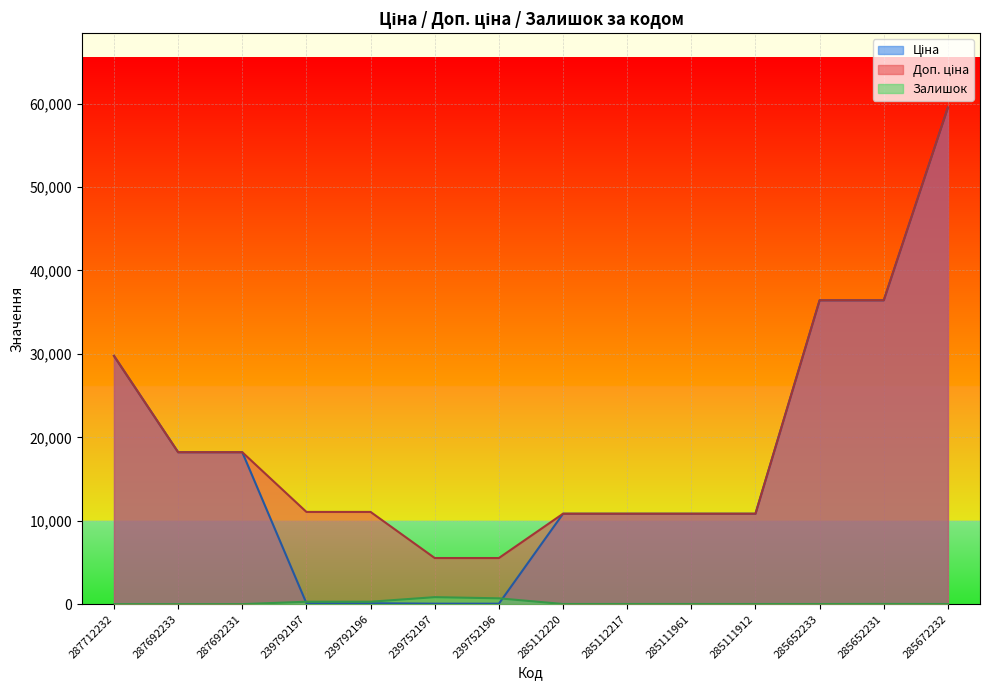

Does the chart display data point markers on the line(s)?

No